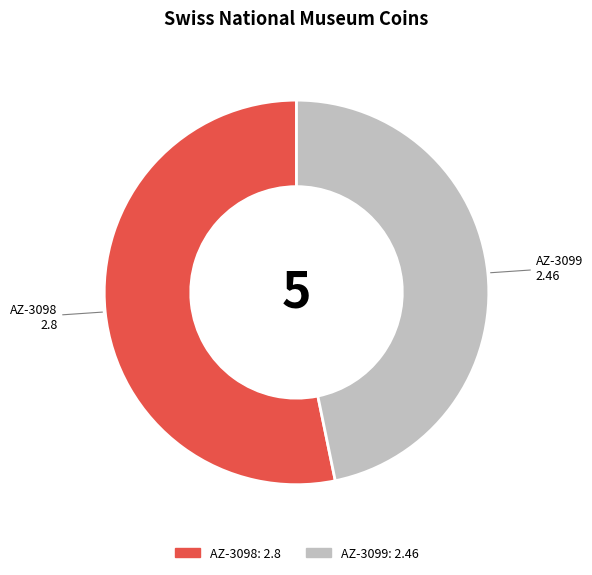

How many segments does this pie chart have?

2